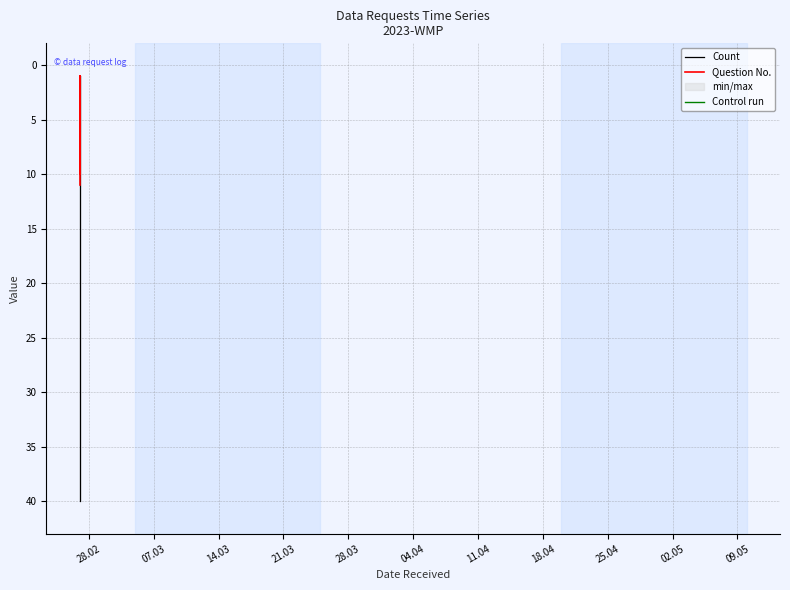

Does the chart have visible grid lines?

Yes